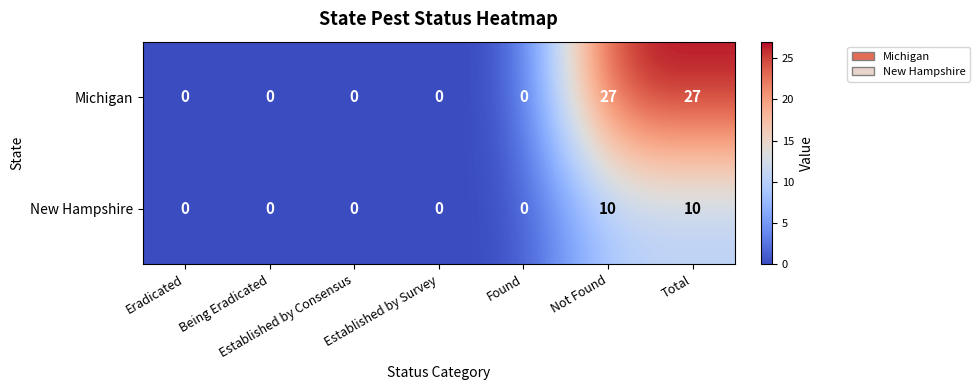

Between Established by Survey and Total, which series saw the biggest shift?

Michigan